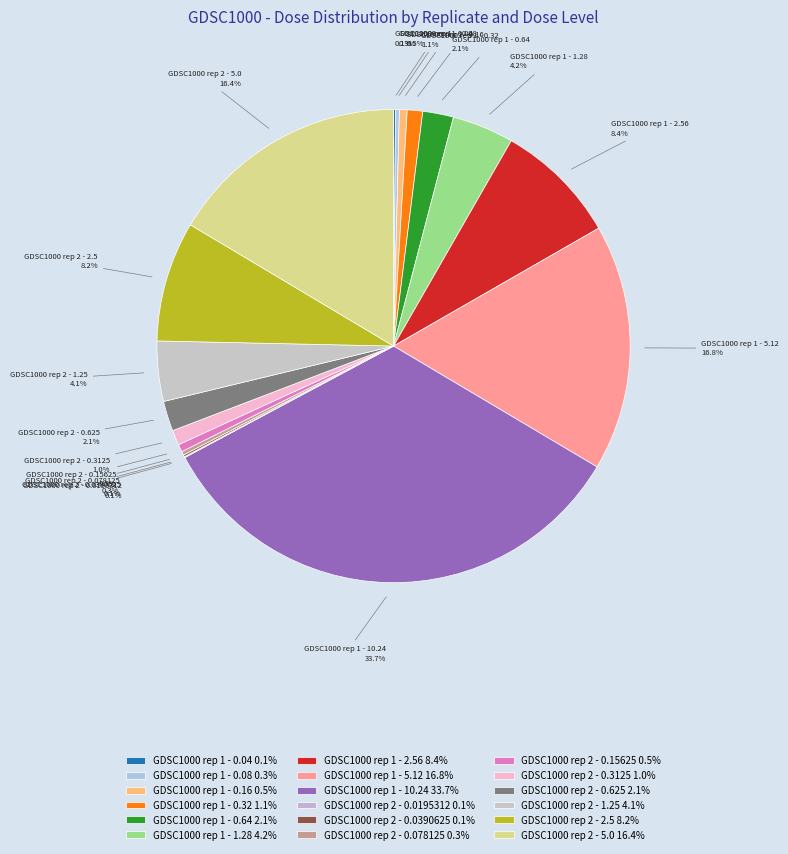

What percentage is NOT represented by GDSC1000 rep 2 - 0.15625 0.5%?

99.5%